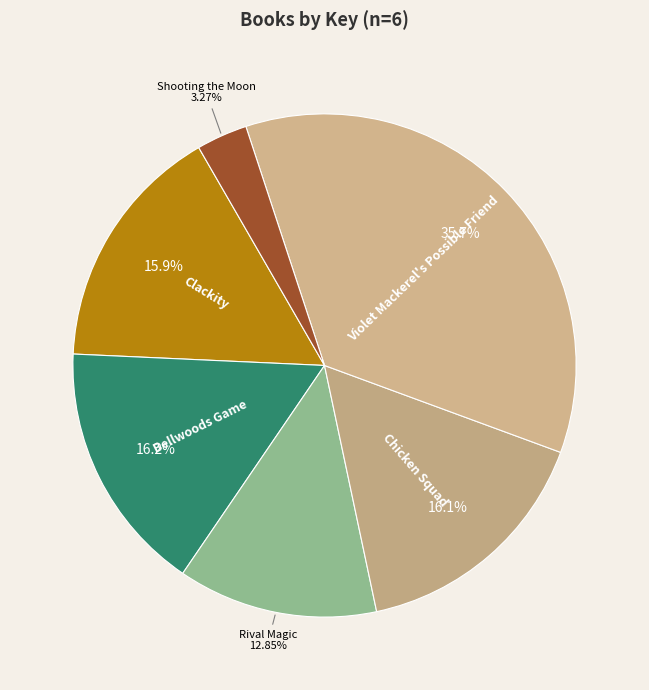

Do Clackity and Rival Magic together represent more than half of the pie?

No